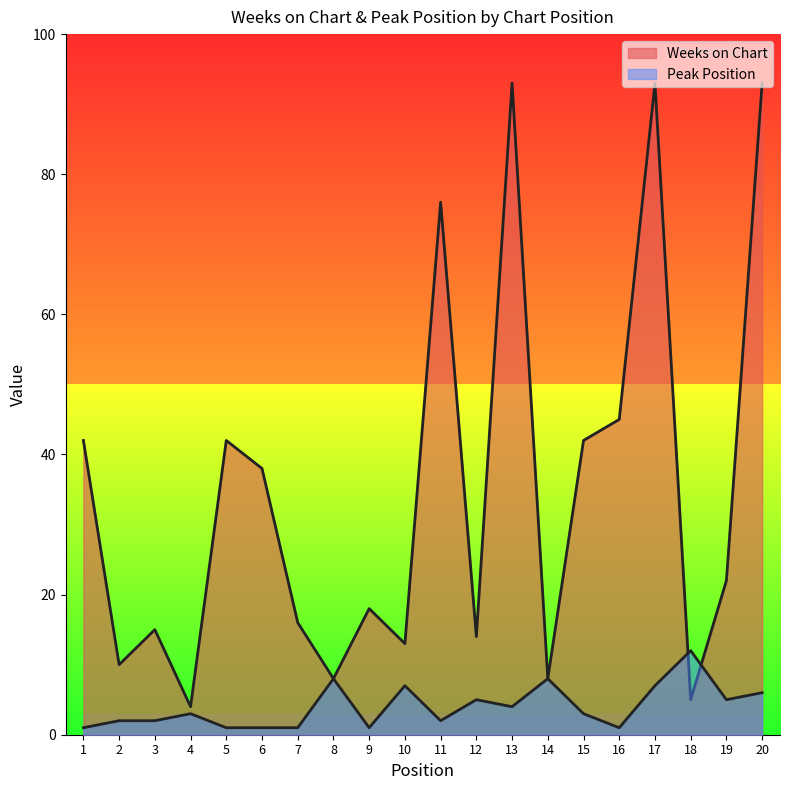

Which category has the highest value in the Peak Position series?

18